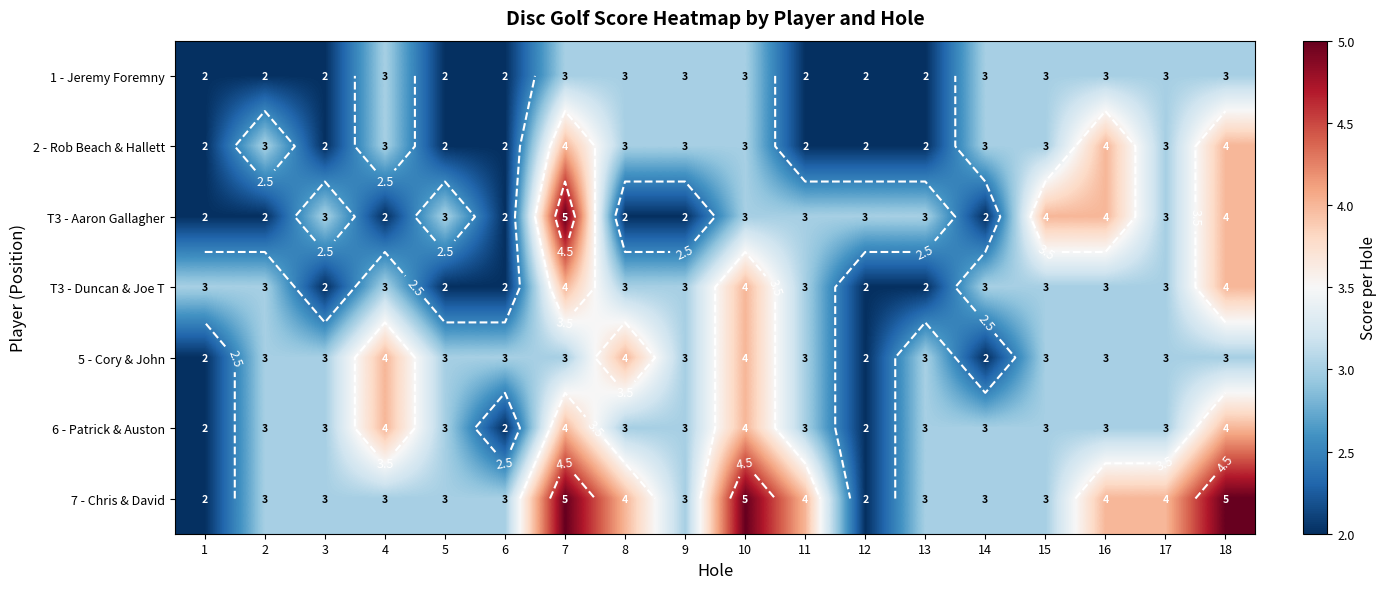

True or false: 7 - Chris & David has a value of 2 at 16.

False